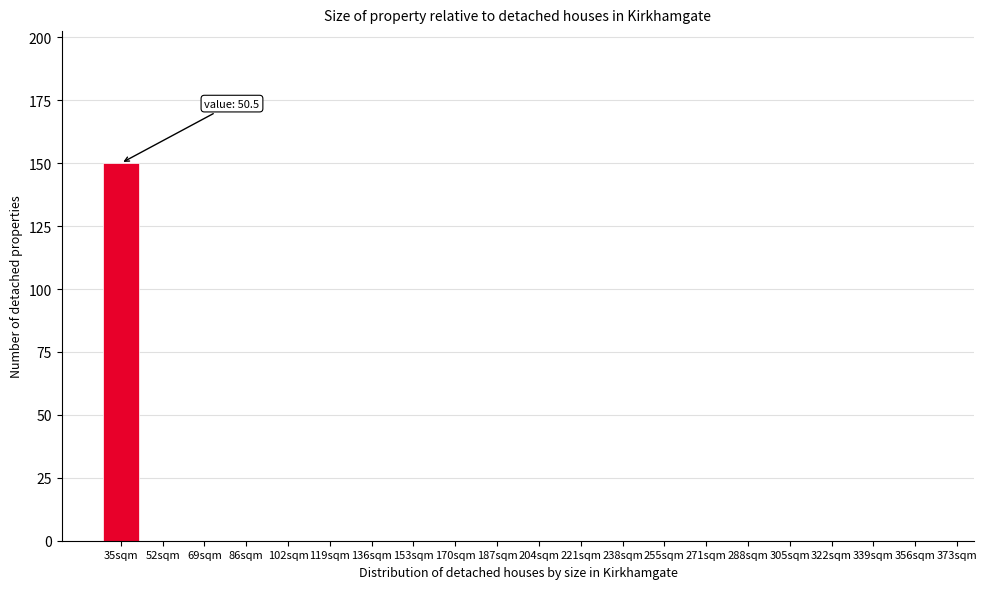

Reading right to left, transcribe all the data shown in this chart.

356sqm=0	339sqm=0	322sqm=0	305sqm=0	288sqm=0	271sqm=0	255sqm=0	238sqm=0	221sqm=0	204sqm=0	187sqm=0	170sqm=0	153sqm=0	136sqm=0	119sqm=0	102sqm=0	86sqm=0	69sqm=0	52sqm=0	35sqm=150